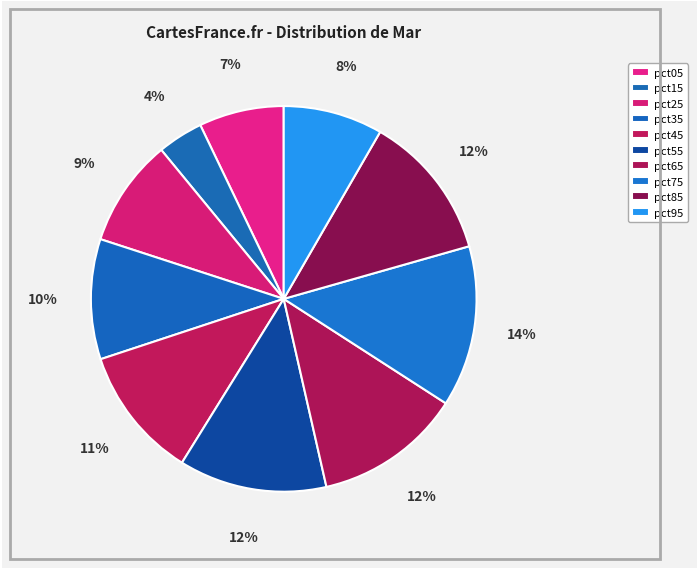

Between pct35 and pct05, which is larger?

pct35